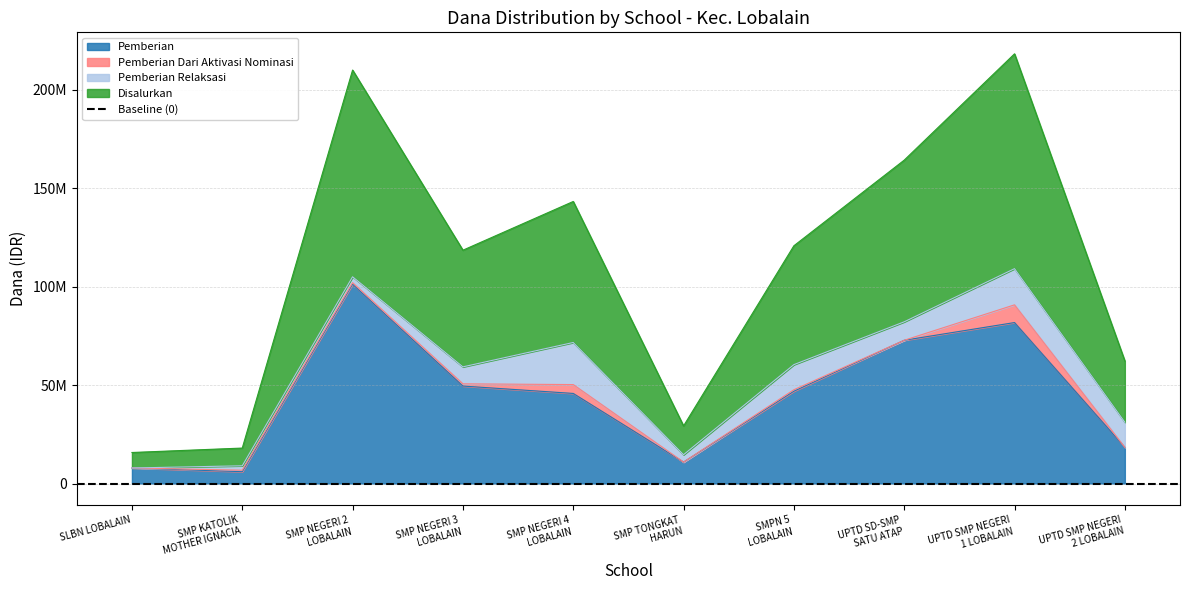

What is the approximate value of Disalurkan at SMP NEGERI 4
LOBALAIN, to the nearest 100?

71625000